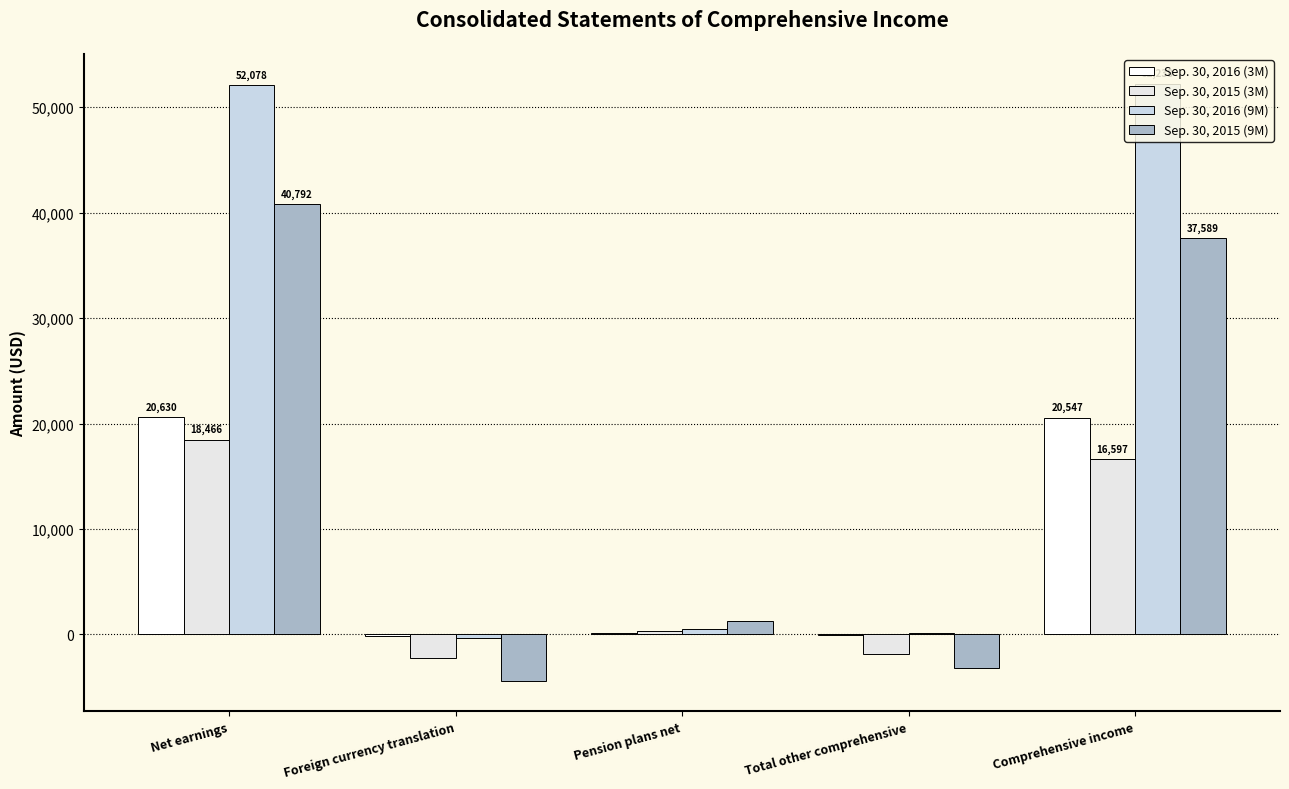

What is the difference between the highest and lowest values at Total other comprehensive?

3363